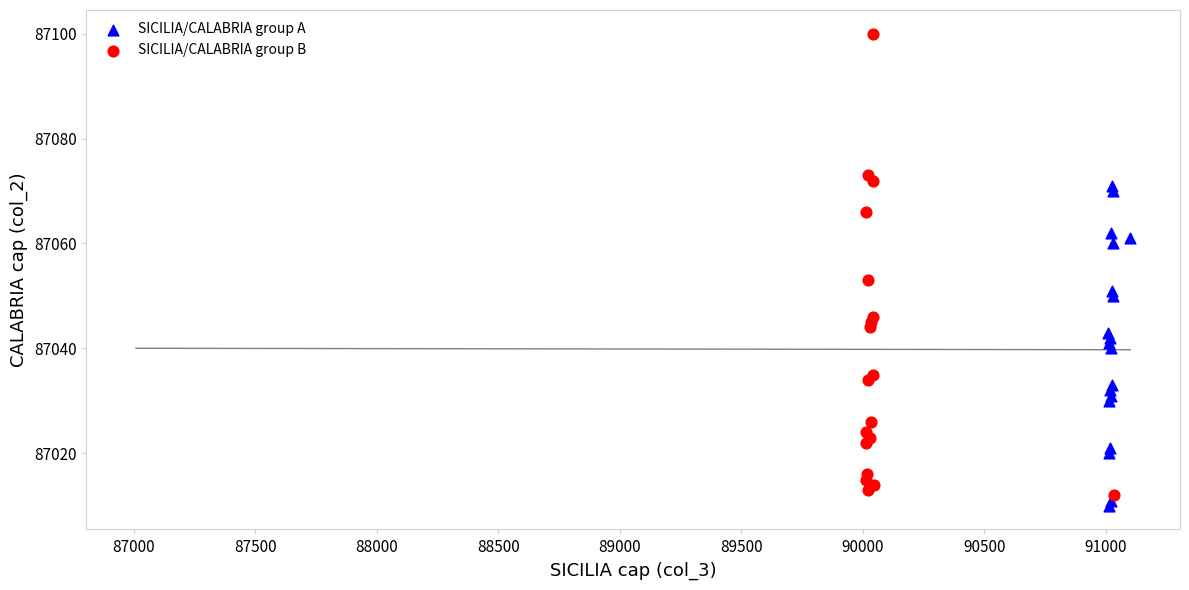

Which series has the widest spread of Y values?

SICILIA/CALABRIA group B